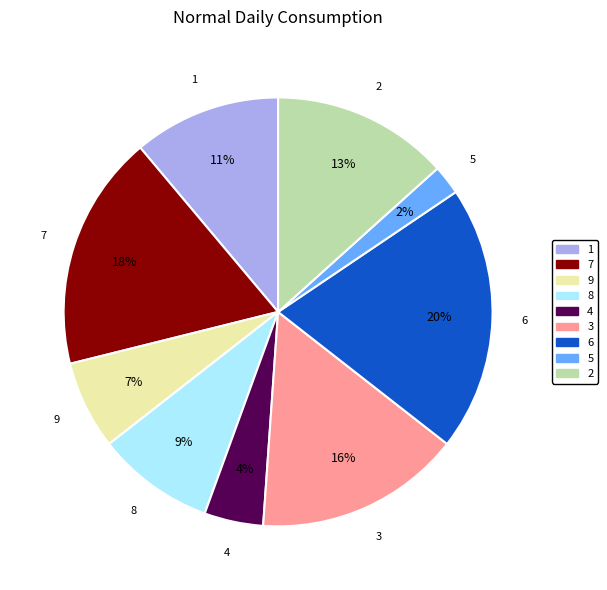

Is there a majority slice in this chart?

No